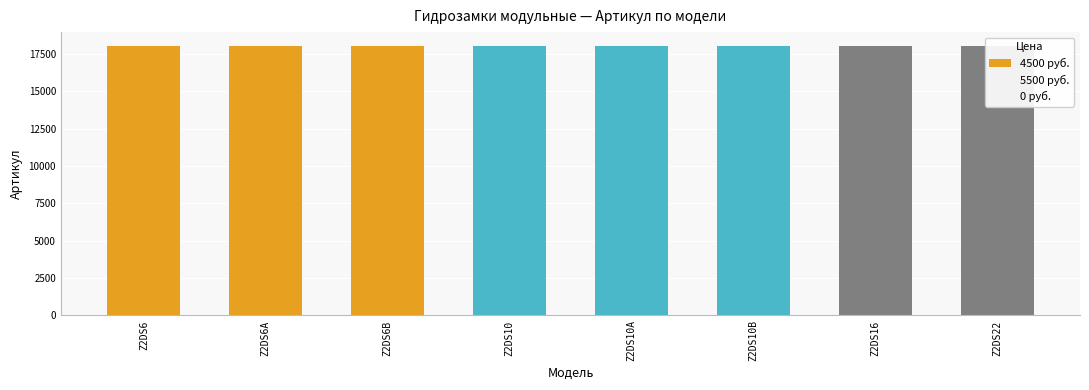

Rank the series at Z2DS6A from highest to lowest value.

4500 руб., 5500 руб., 0 руб.